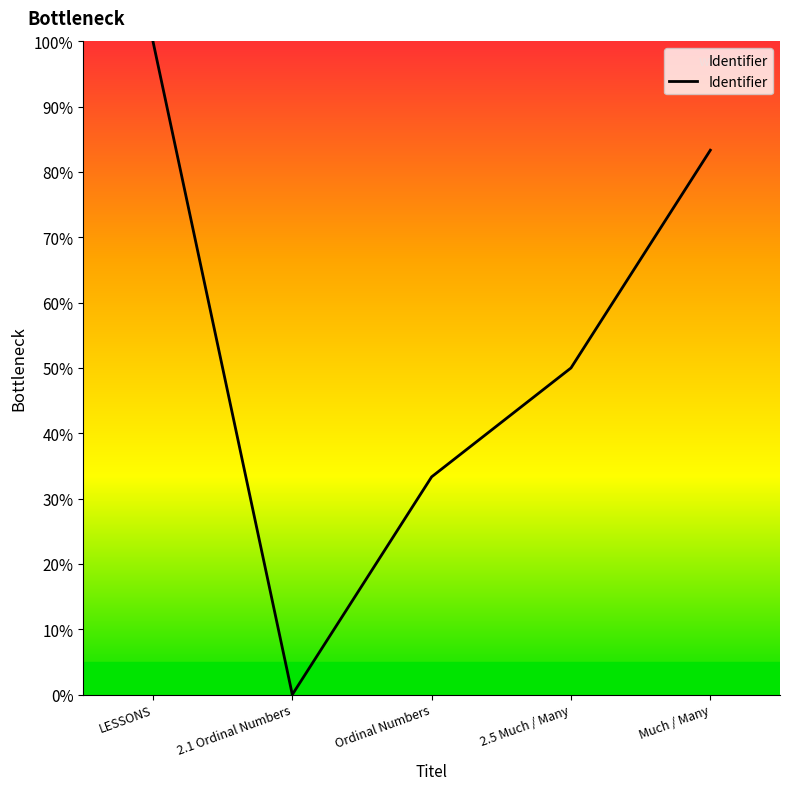

How many values are above zero?

4